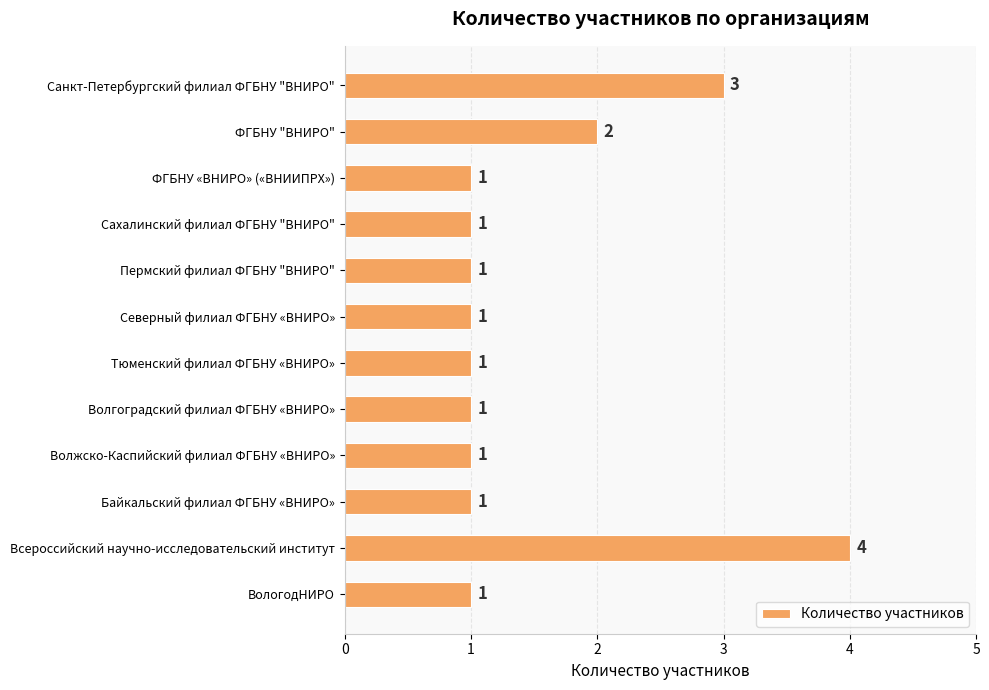

What is the difference between the maximum and minimum values?

3